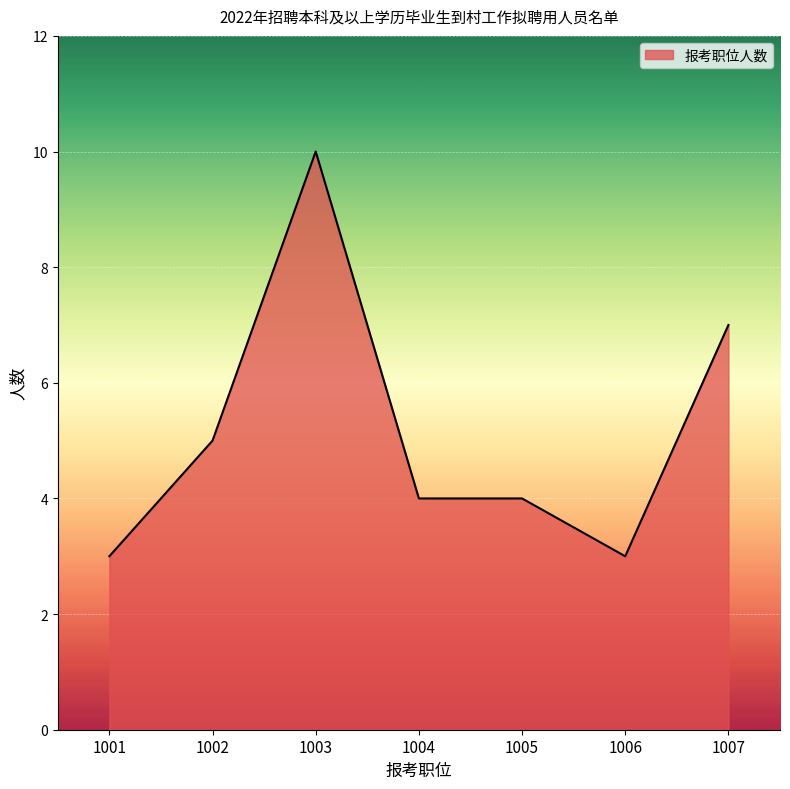

Count the number of data series in this chart.

1